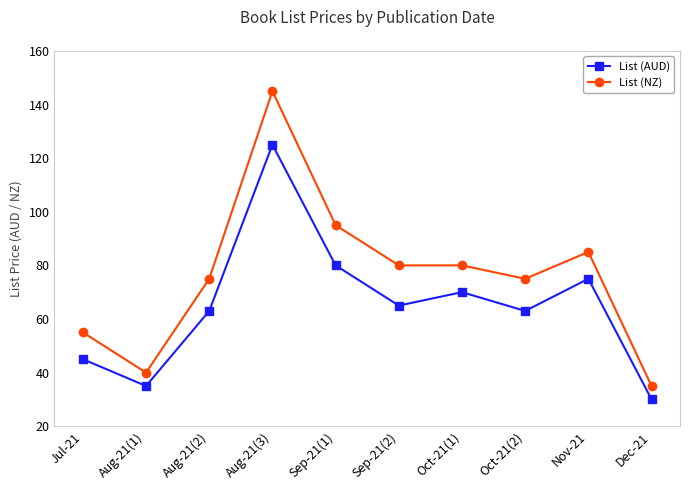

How many categories are shown in the chart?

10